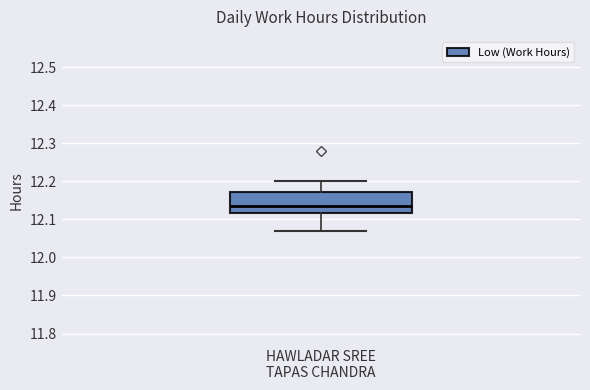

Where is the lower edge of the box for HAWLADAR SREE TAPAS CHANDRA on the y-axis? The values are not printed on the chart, so give them approximately, as read against the axis.

12.12